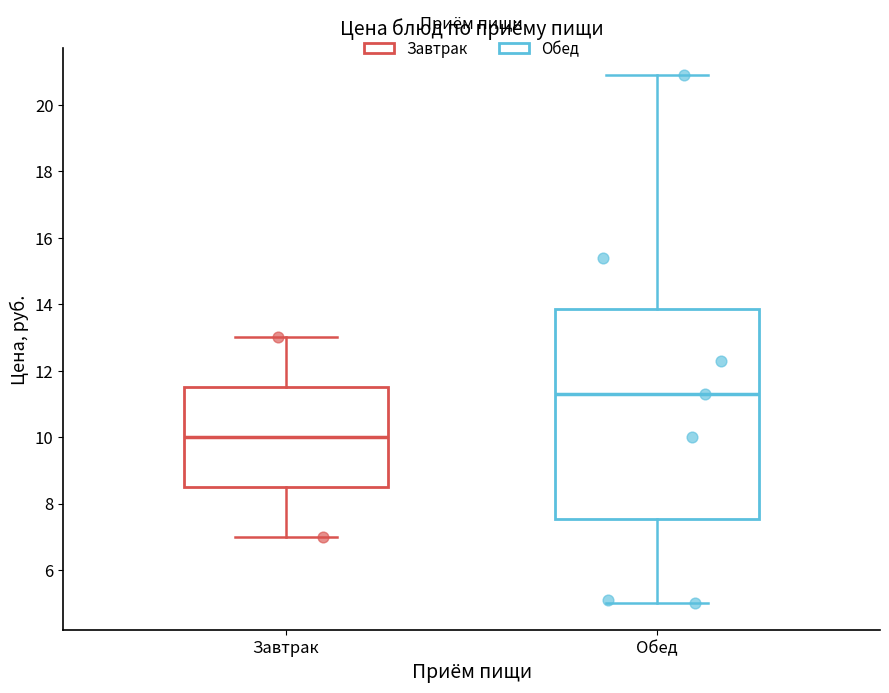

Reading left to right, transcribe this box plot: for each box, give where its median line is, the range the box spans, and where its two whiskers end, as read against the y-axis. The values are not printed on the chart, so give them approximately, as read against the axis.

Завтрак: median 10.0, box 8.6 to 11.6, whiskers 7.0 to 13.0
Обед: median 11.4, box 7.6 to 13.8, whiskers 5.0 to 21.0